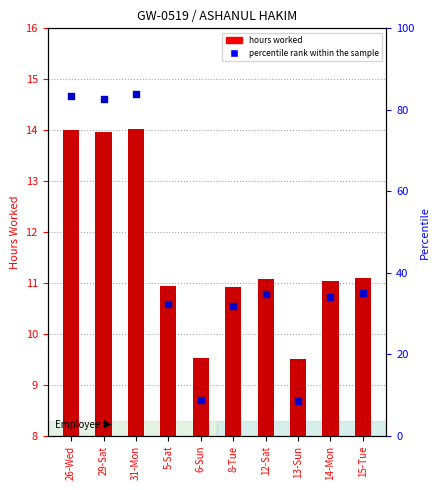

What is the total value across all series at 12-Sat?

45.9